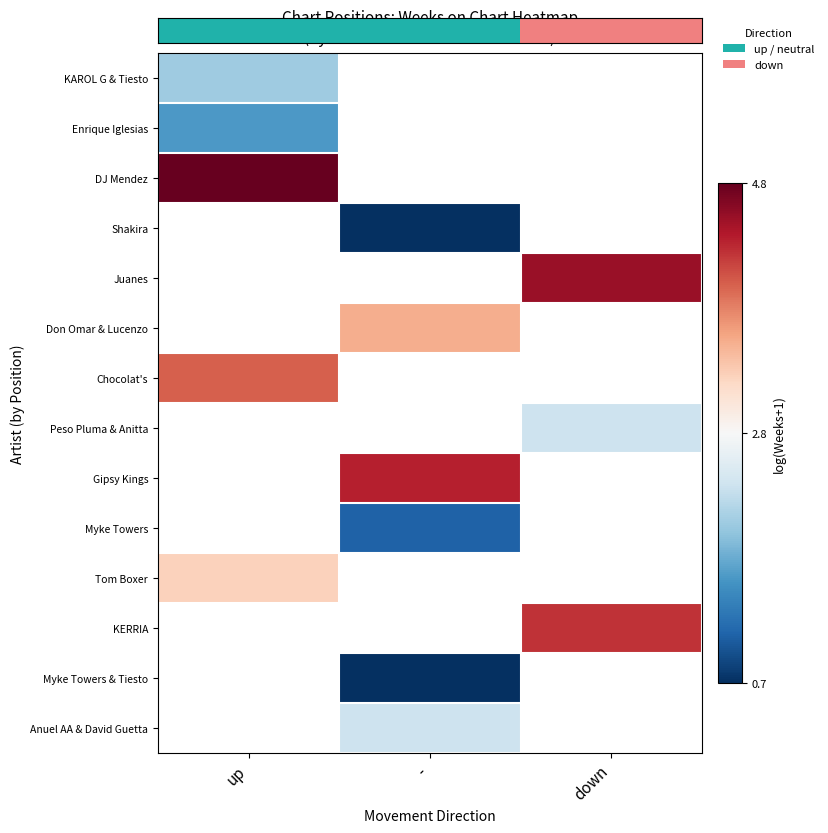

At how many categories does at least one series exceed 4?

3